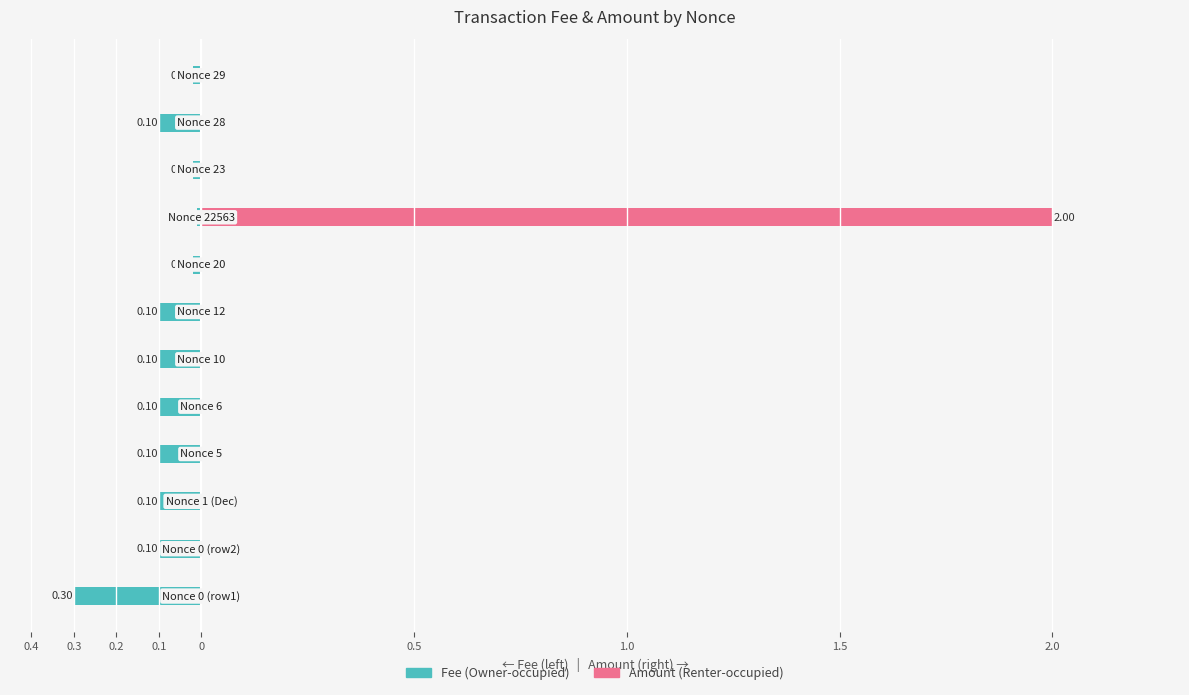

How many bars are there in total?

24